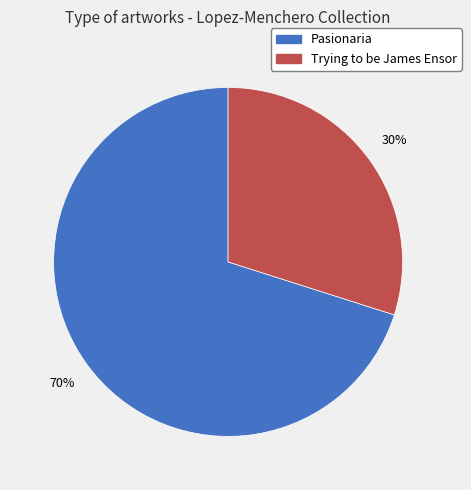

What is the smallest slice in the pie chart?

Trying to be James Ensor